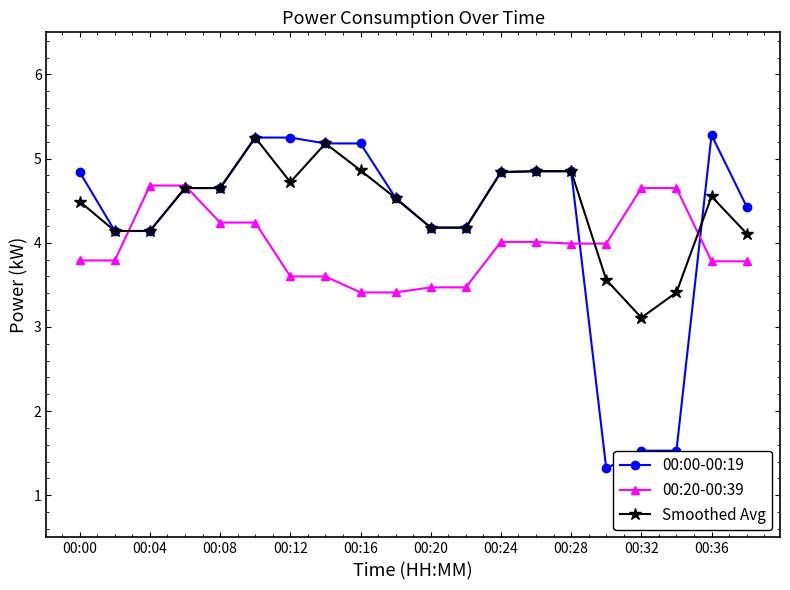

Does the chart display data point markers on the line(s)?

Yes